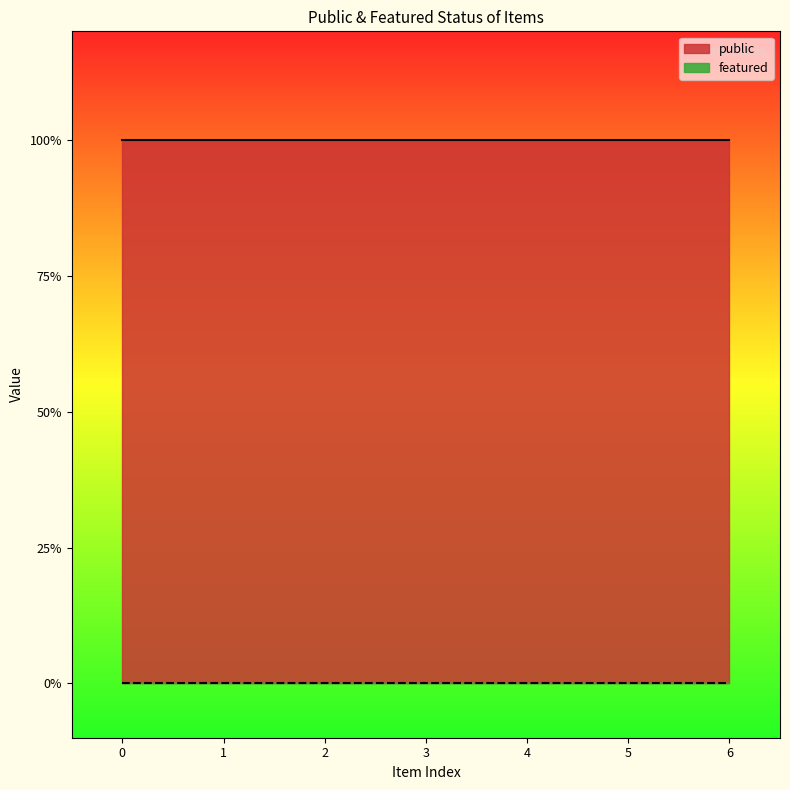

List the series in order of their peak value, highest first.

public, featured